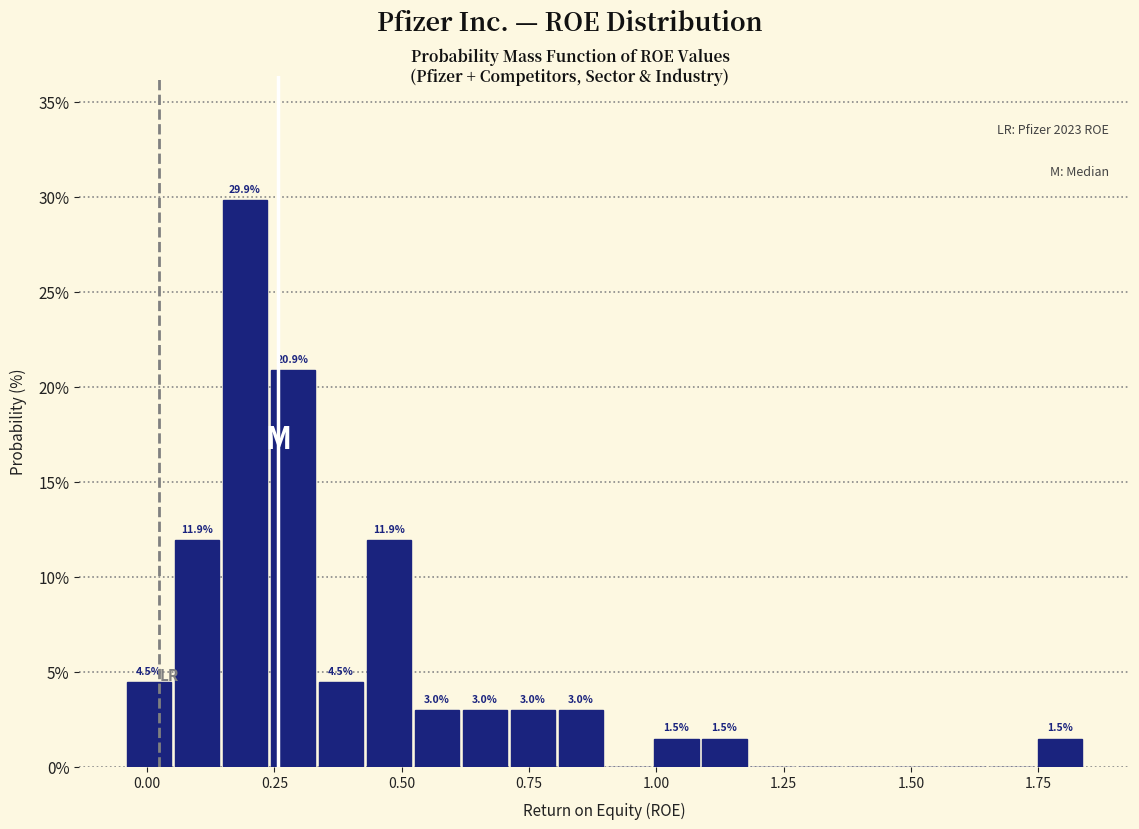

Read against the x-axis, roughly where is the centre of the tallest bar?

0.20